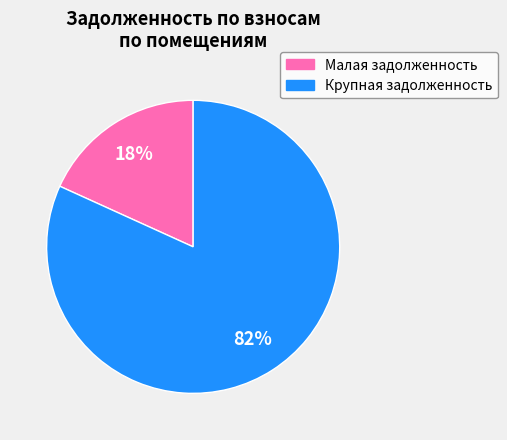

Is there a majority slice in this chart?

Yes